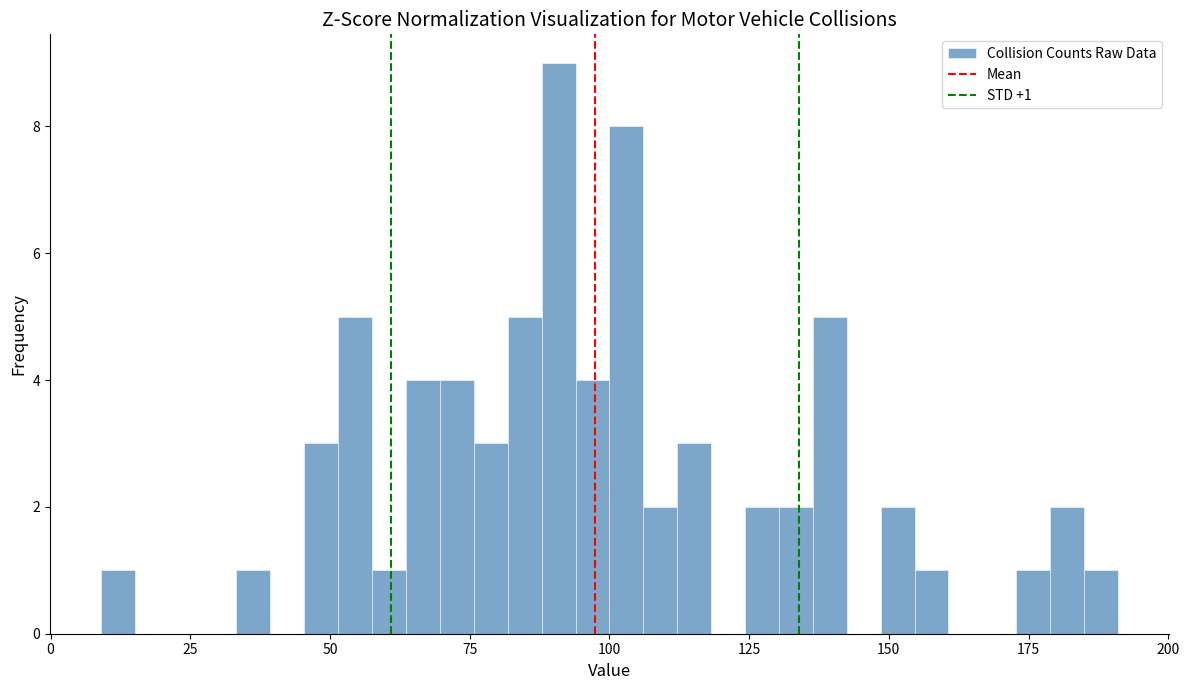

Around what value on the x-axis is the tallest bar? Give the approximate position of its centre, as read against the axis.

90